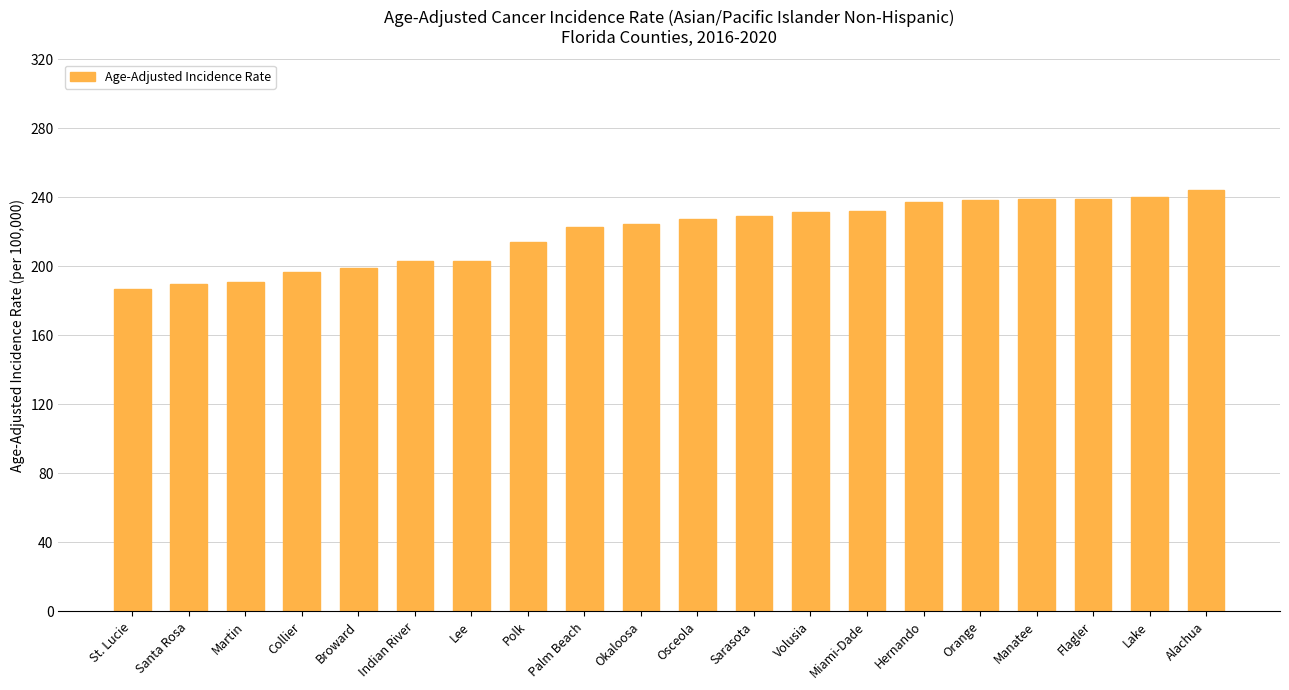

How many data points does each series have?

20